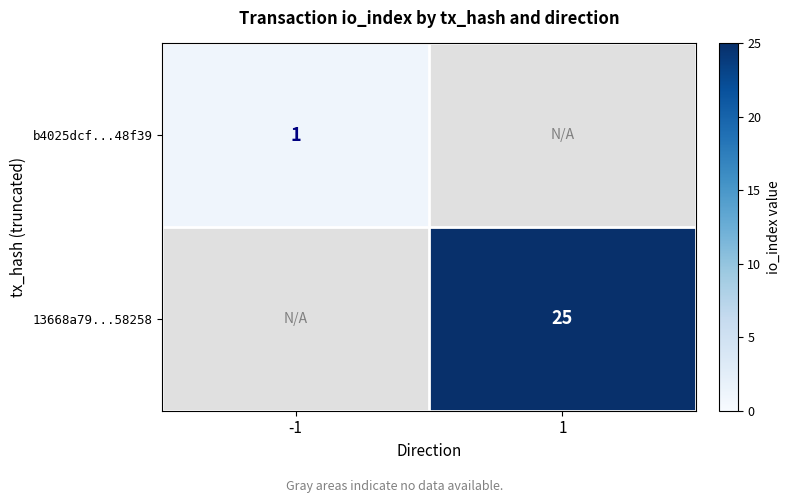

How many distinct data groups are displayed?

2